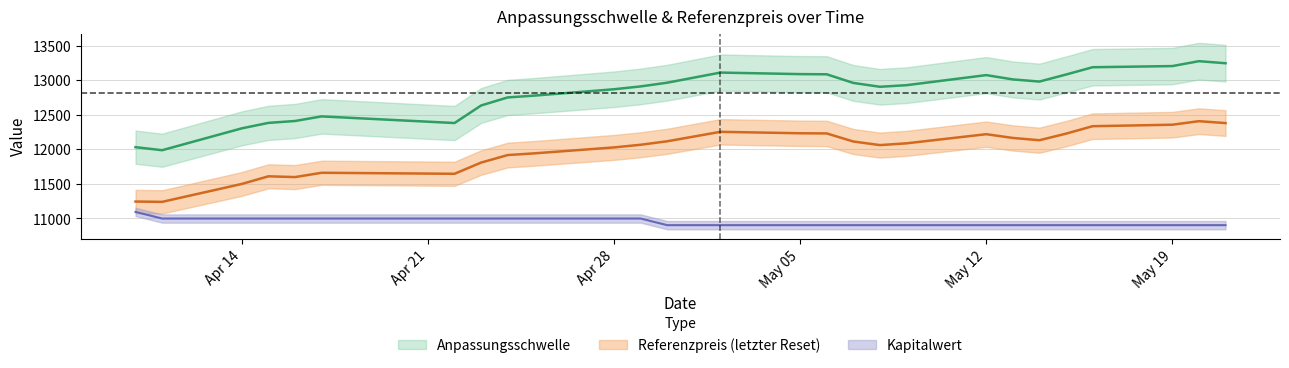

Which series has the widest spread of values?

Anpassungsschwelle